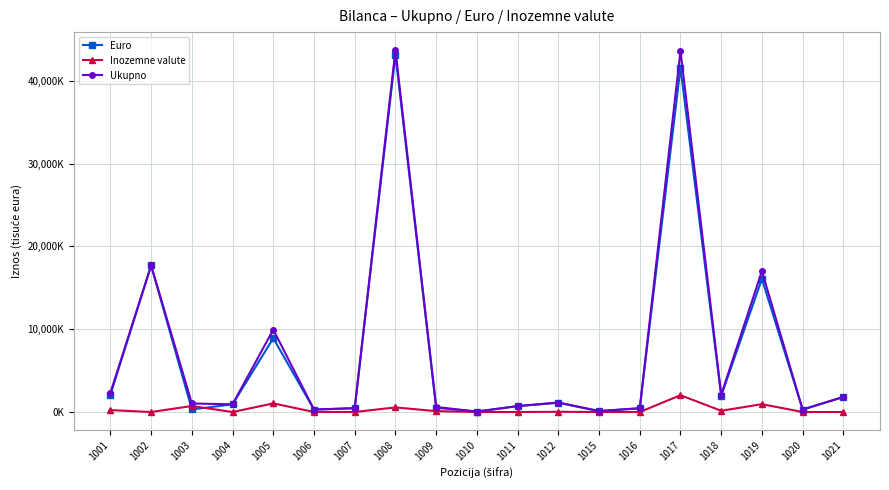

What is the difference between the Ukupno values at 1003 and 1002?

16664883